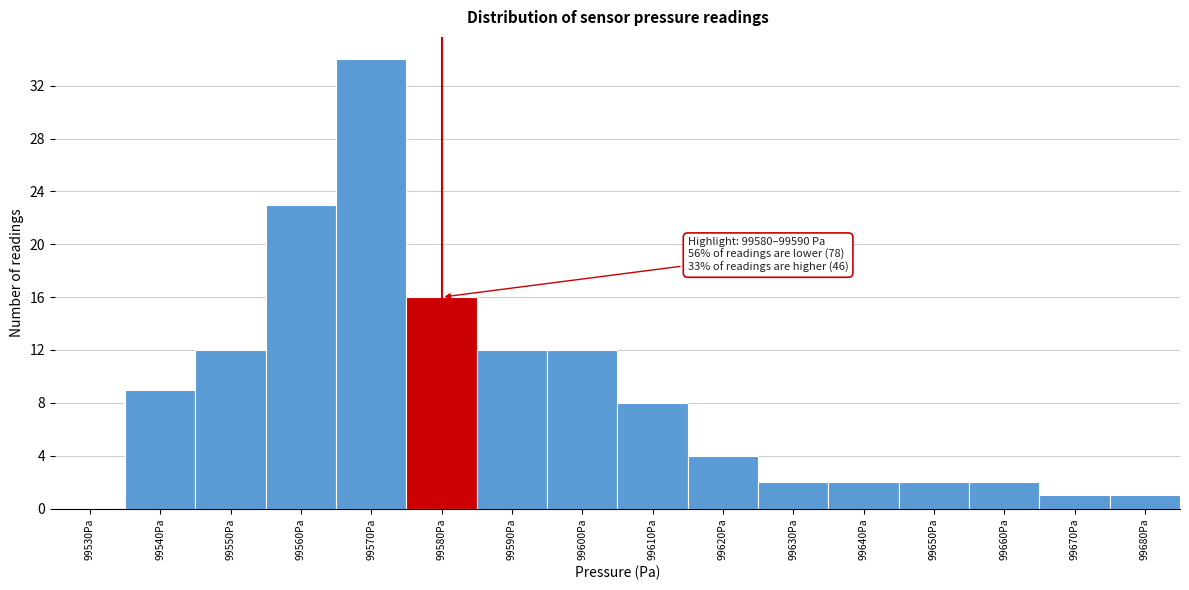

Reading left to right, list all the values displayed in this chart.

99530Pa=0	99540Pa=9	99550Pa=12	99560Pa=23	99570Pa=34	99580Pa=16	99590Pa=12	99600Pa=12	99610Pa=8	99620Pa=4	99630Pa=2	99640Pa=2	99650Pa=2	99660Pa=2	99670Pa=1	99680Pa=1